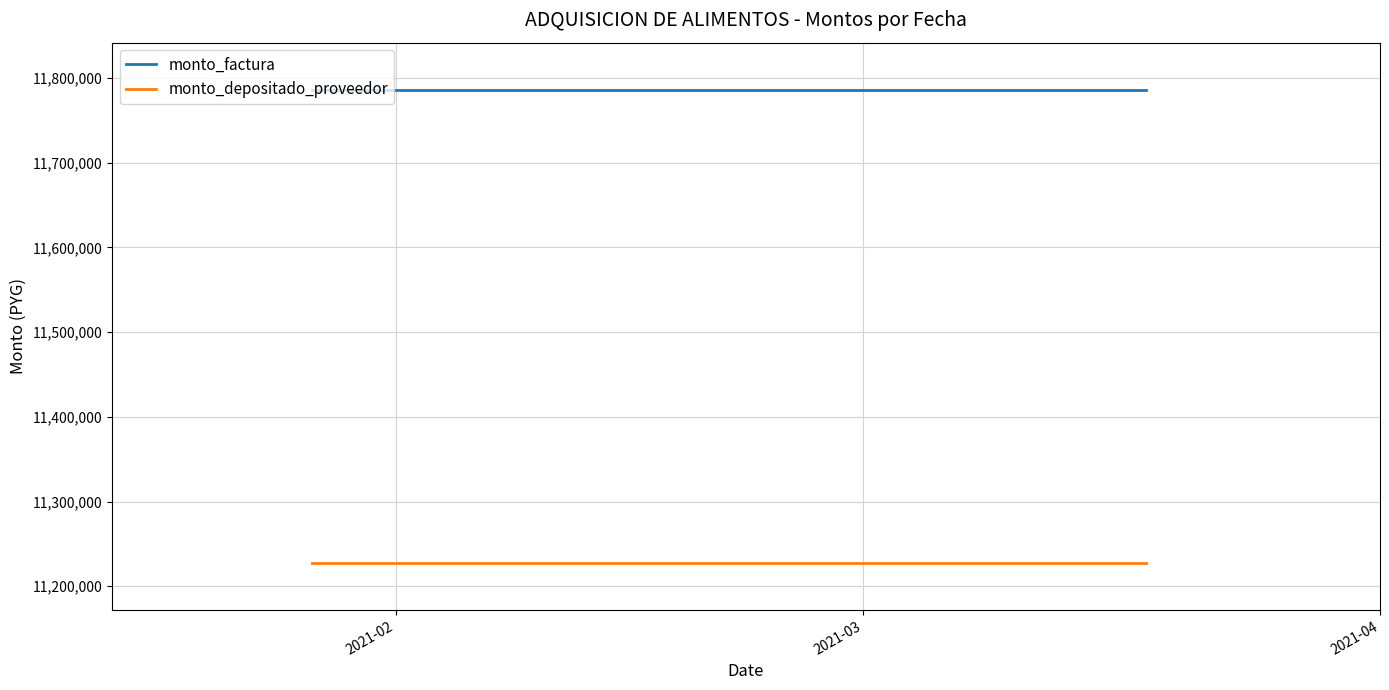

List the series in order of their peak value, lowest first.

monto_depositado_proveedor, monto_factura